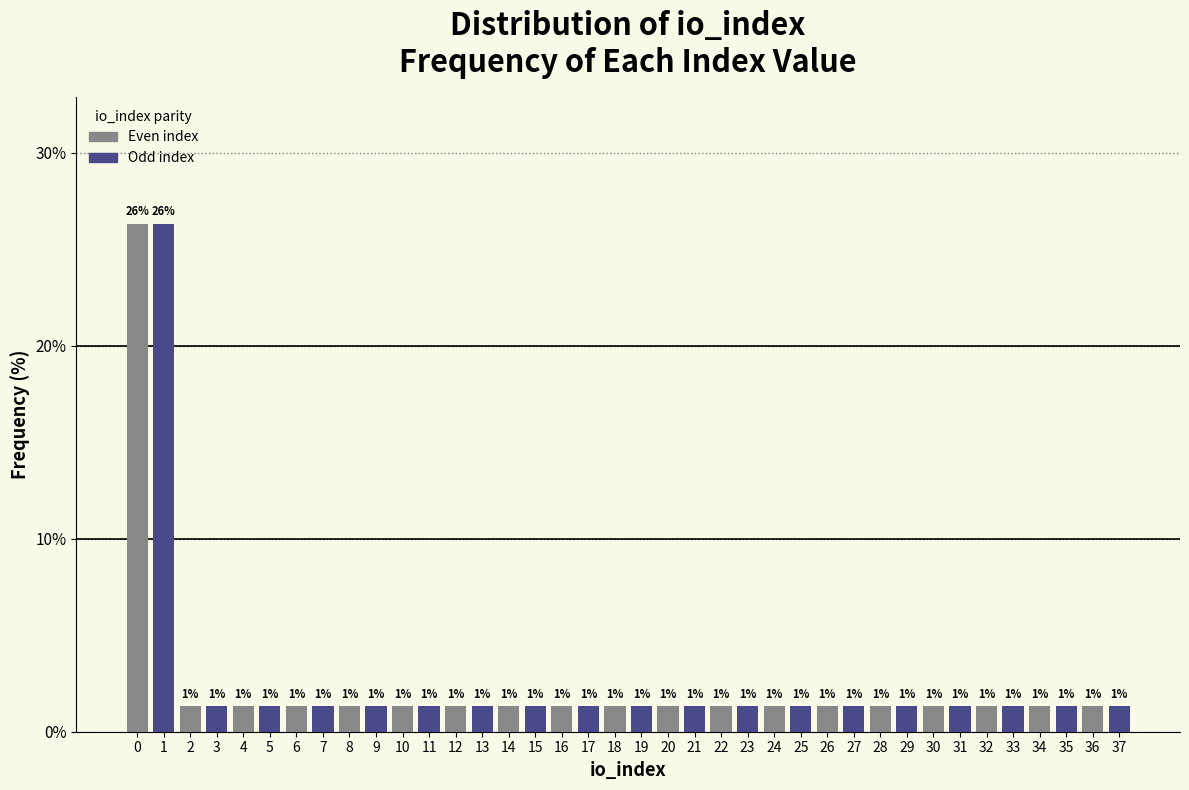

How many bars are there in total?

38